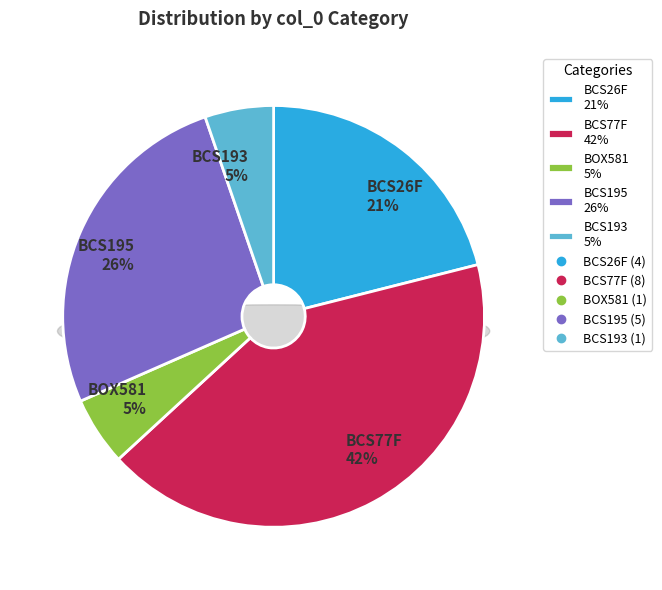

To the nearest percent, what portion does BOX581 represent?

5%